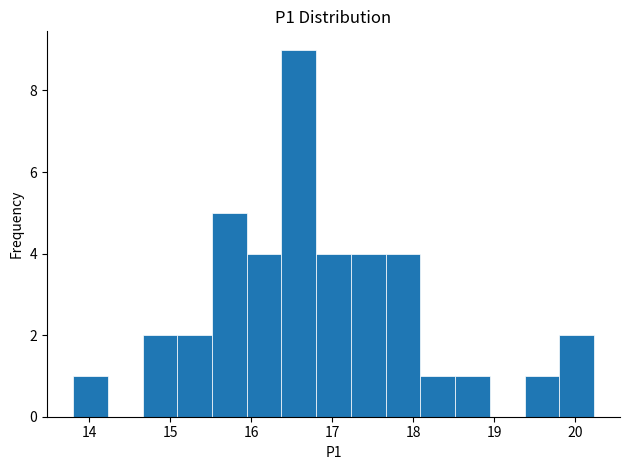

What is the height of the bar covering 16.8 to 17.2 on the x-axis? Neither the bar edges nor the heights are printed on the chart, so give them approximately, as read against the axes.

4